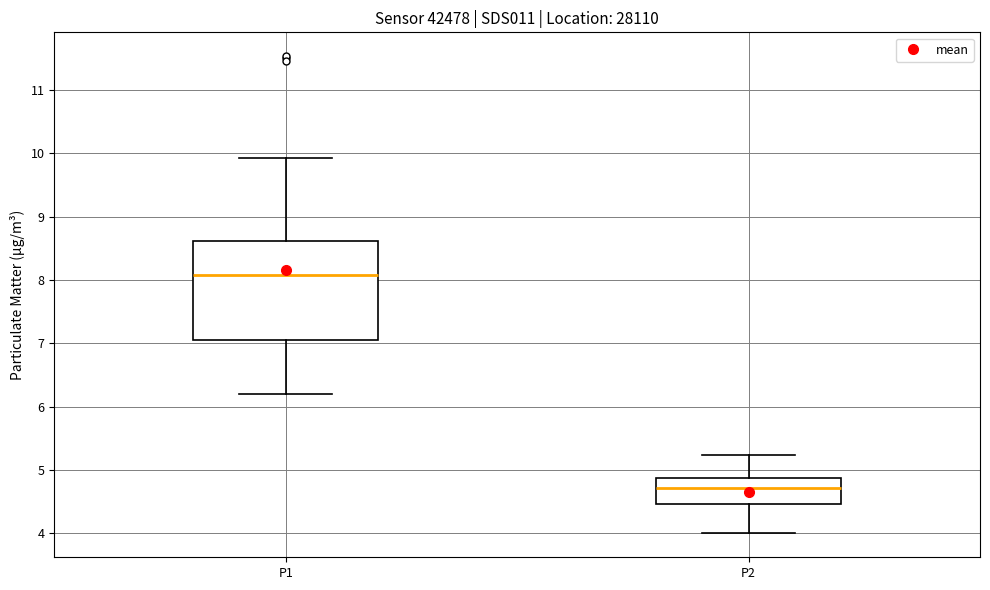

Where is the upper edge of the box for P2 on the y-axis? The values are not printed on the chart, so give them approximately, as read against the axis.

4.9